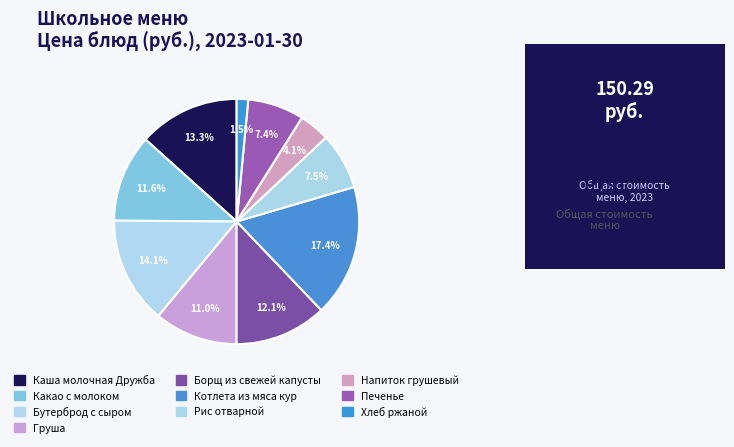

Does any single category account for the majority?

No